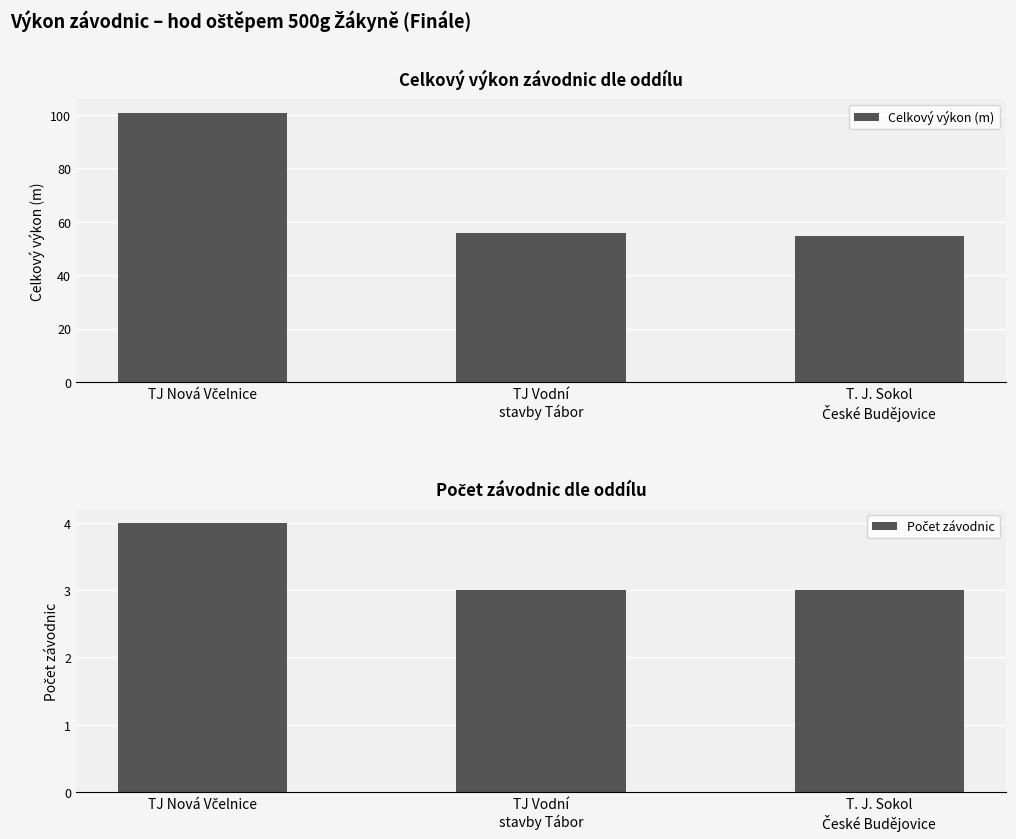

What is the label of the 3rd bar from the right?

TJ Nová Včelnice